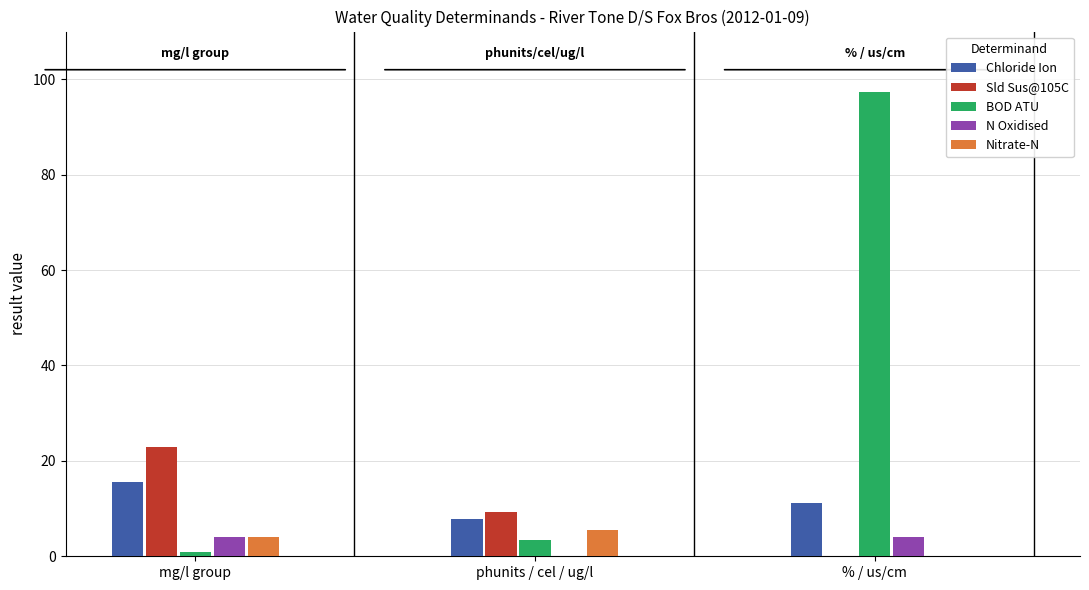

Between phunits / cel / ug/l and % / us/cm, which series saw the biggest shift?

BOD ATU